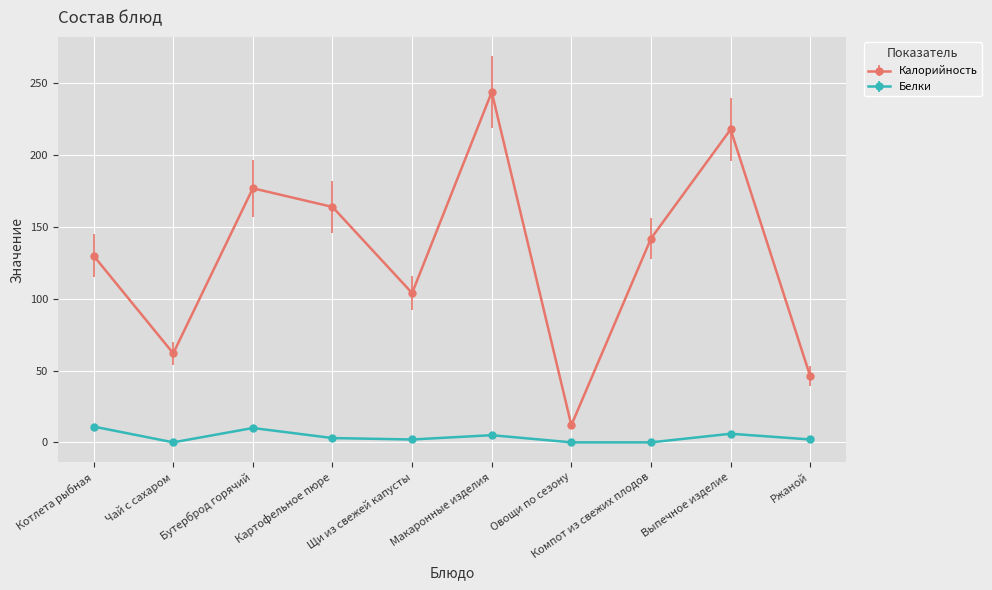

How many distinct data groups are displayed?

2